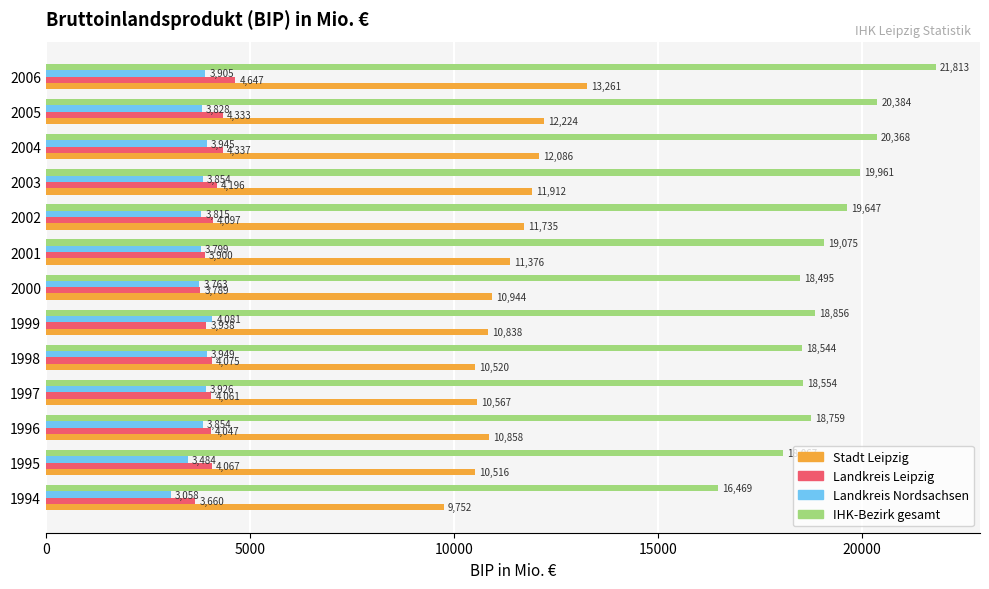

The IHK-Bezirk gesamt series shows 26135.7 at 2000. True or false?

False